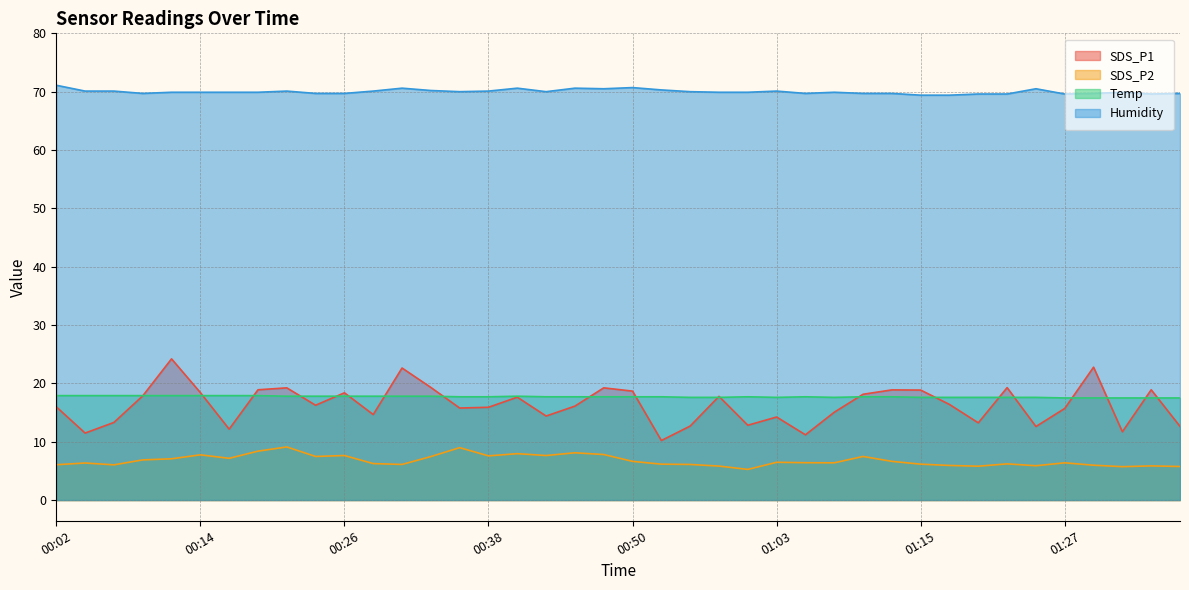

Reading left to right, what are all the values shown in this chart?

SDS_P1: 16.0	11.5	13.3	17.9	24.2	18.4	12.2	18.9	19.2	16.2	18.4	14.7	22.6	19.3	15.8	15.9	17.6	14.4	16.1	19.2	18.7	10.2	12.7	17.8	12.8	14.2	11.2	15.1	18.1	18.9	18.9	16.4	13.2	19.3	12.6	15.7	22.8	11.7	18.9	12.6
SDS_P2: 6.0	6.3	6.0	6.9	7.1	7.8	7.2	8.4	9.1	7.5	7.6	6.2	6.1	7.5	9.0	7.6	8.0	7.6	8.1	7.8	6.6	6.2	6.1	5.8	5.2	6.5	6.4	6.4	7.5	6.6	6.2	5.9	5.8	6.2	5.9	6.4	6.0	5.7	5.8	5.8
Temp: 17.9	17.9	17.9	17.9	17.9	17.9	17.9	17.9	17.8	17.8	17.8	17.8	17.8	17.8	17.7	17.7	17.8	17.7	17.7	17.7	17.7	17.7	17.6	17.6	17.7	17.6	17.7	17.6	17.7	17.7	17.6	17.6	17.6	17.6	17.6	17.5	17.5	17.5	17.5	17.5
Humidity: 71.1	70.1	70.1	69.7	69.9	69.9	69.9	69.9	70.1	69.7	69.7	70.1	70.6	70.2	70.0	70.1	70.6	70.0	70.6	70.5	70.7	70.3	70.0	69.9	69.9	70.1	69.7	69.9	69.7	69.7	69.4	69.4	69.6	69.6	70.5	69.6	69.7	69.9	69.6	69.7